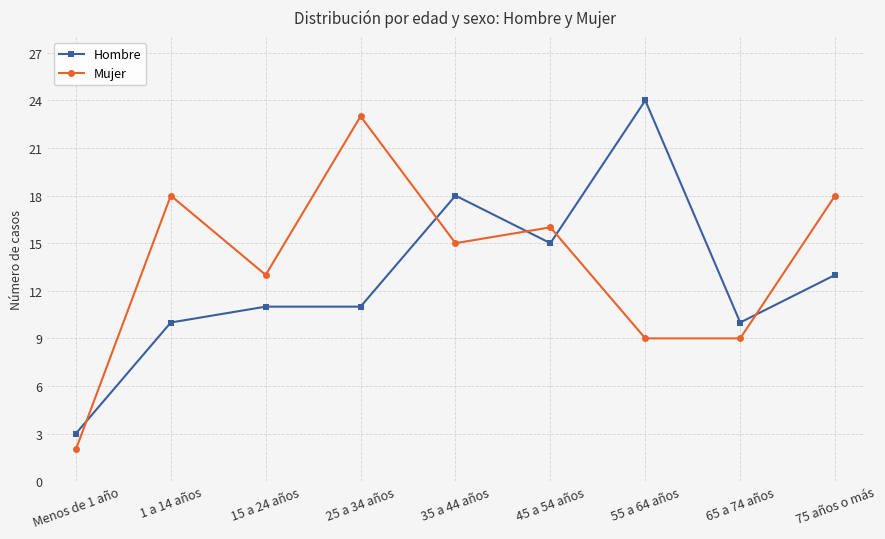

How many lines are shown in the chart?

2